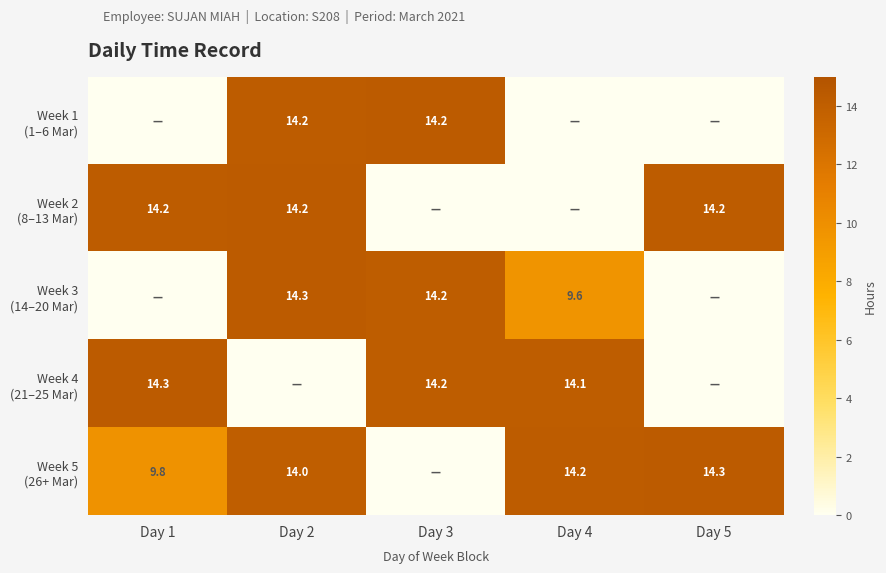

How many series are shown in this chart?

5